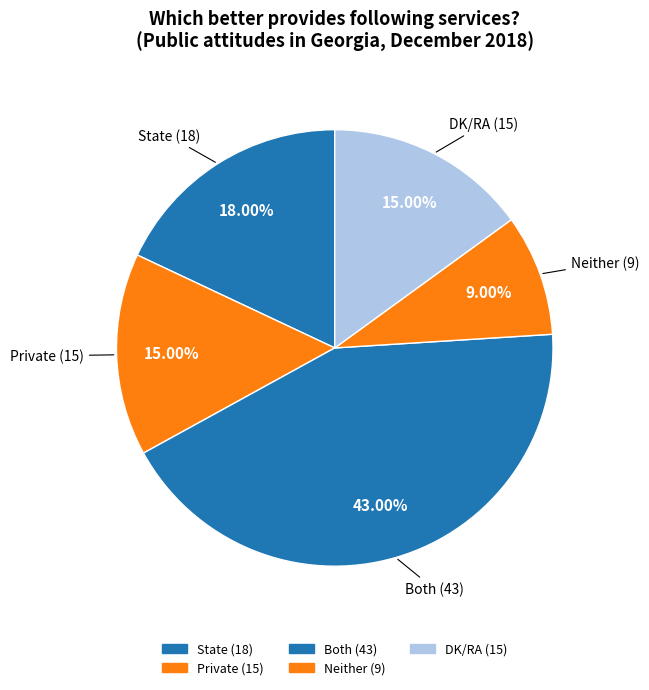

Count the number of slices in the pie.

5